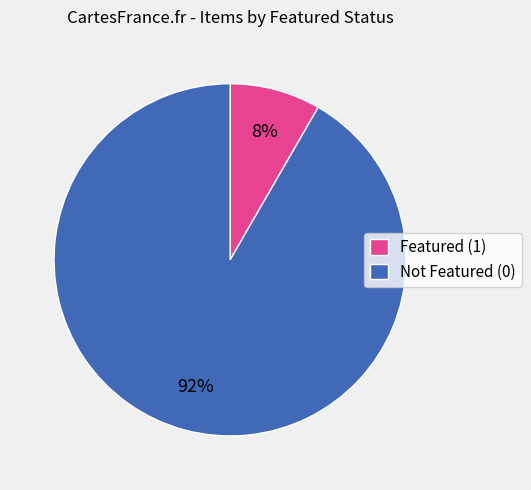

Between Featured (1) and Not Featured (0), which is larger?

Not Featured (0)